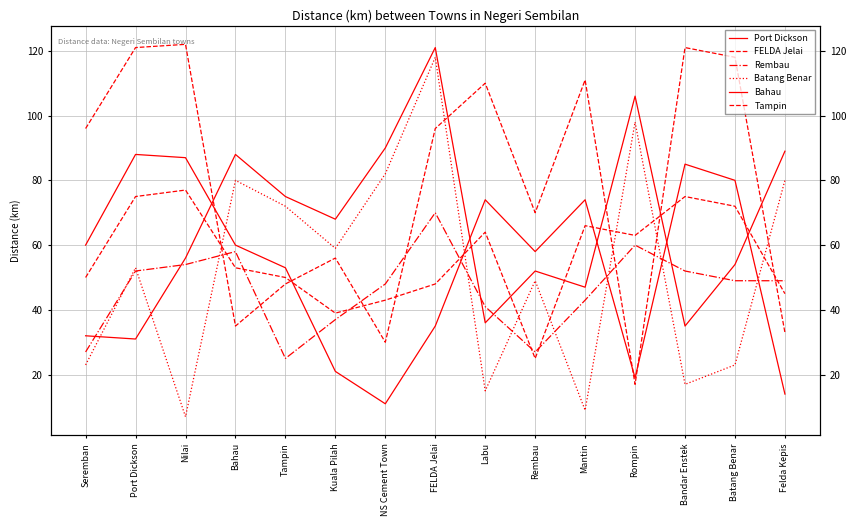

At which category is the sum across all series the highest?

FELDA Jelai